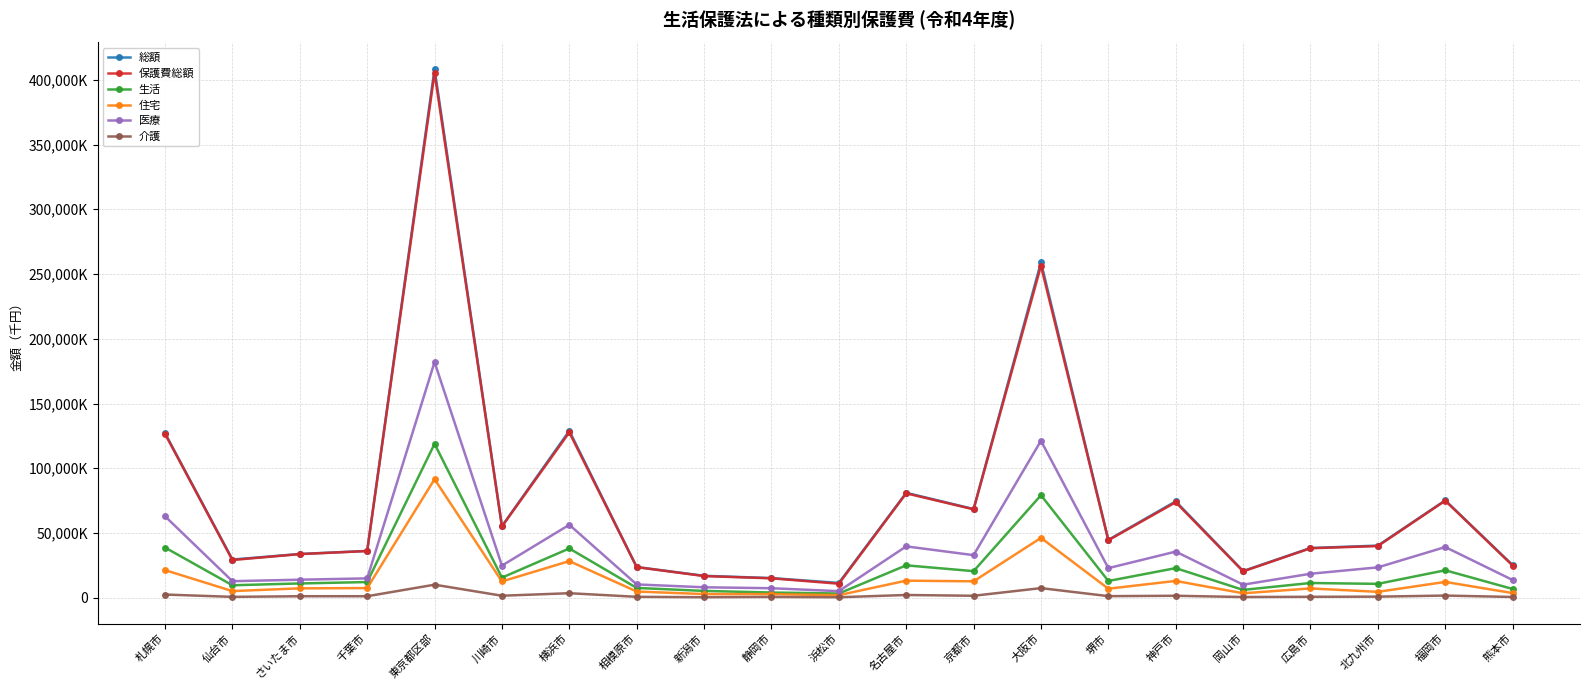

What is the difference between the 住宅 values at 岡山市 and 新潟市?

614837